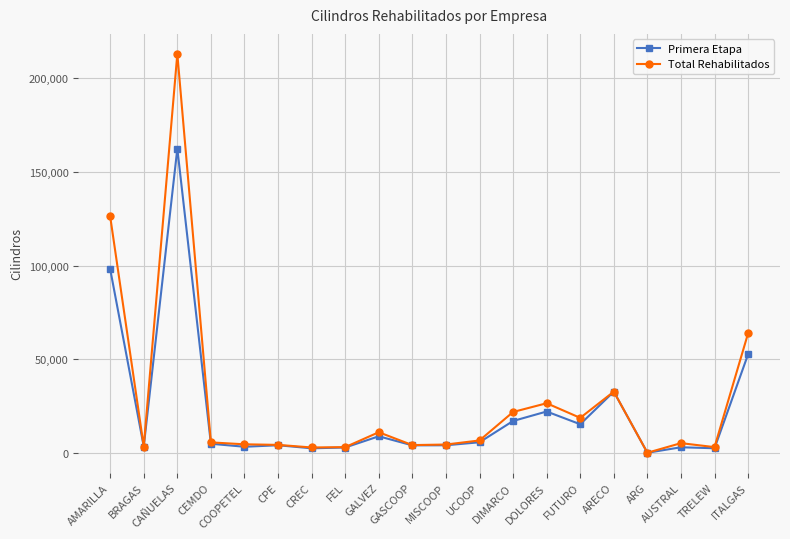

Between DOLORES and ARG, which series saw the biggest shift?

Total Rehabilitados